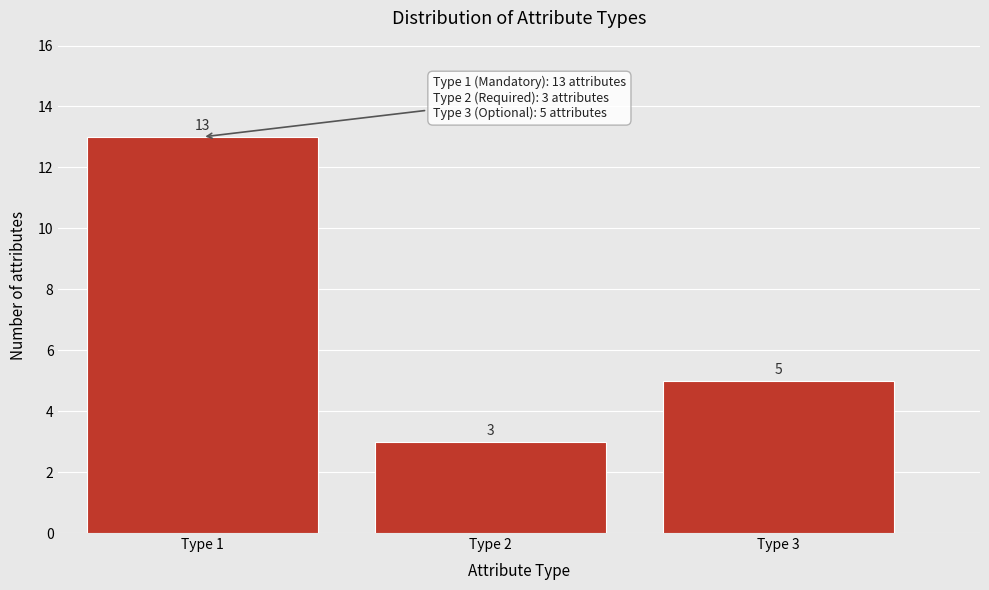

Reading right to left, list all the values displayed in this chart.

Type 3=5	Type 2=3	Type 1=13